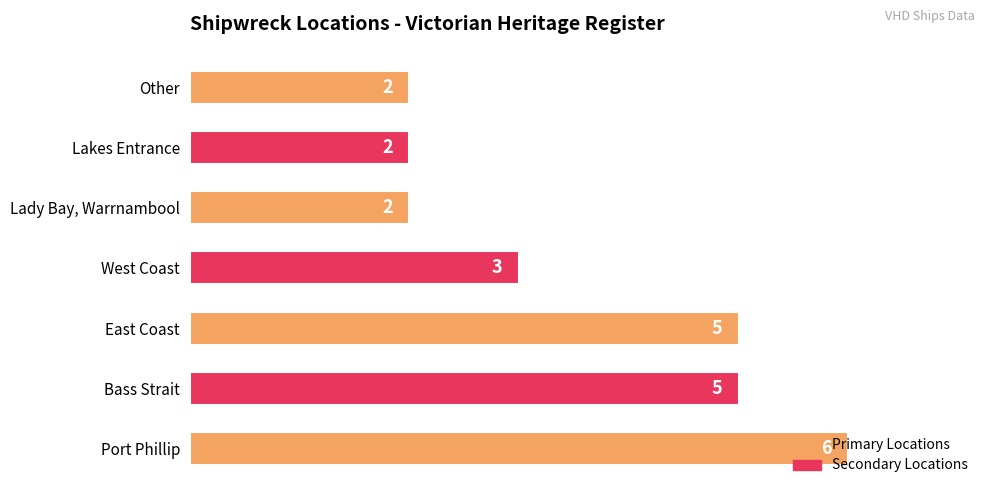

The chart shows a value of 2 at Bass Strait. True or false?

False